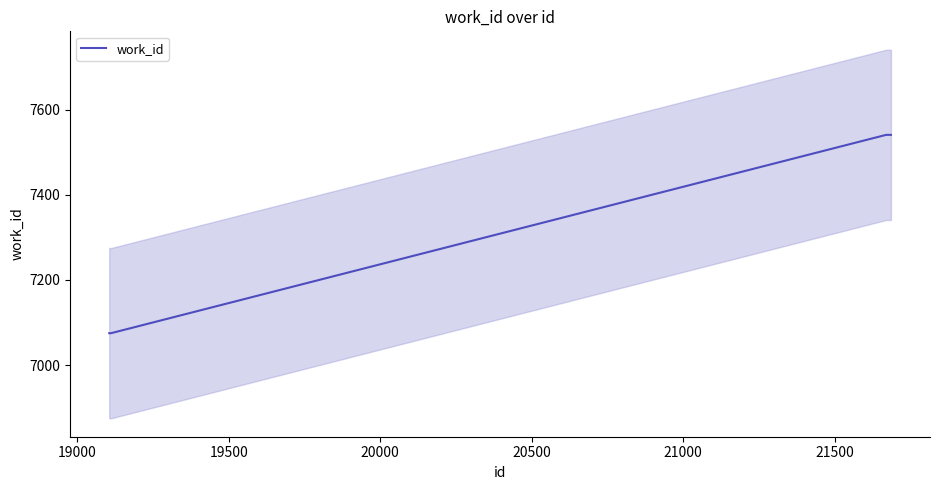

How many categories are shown in the chart?

5